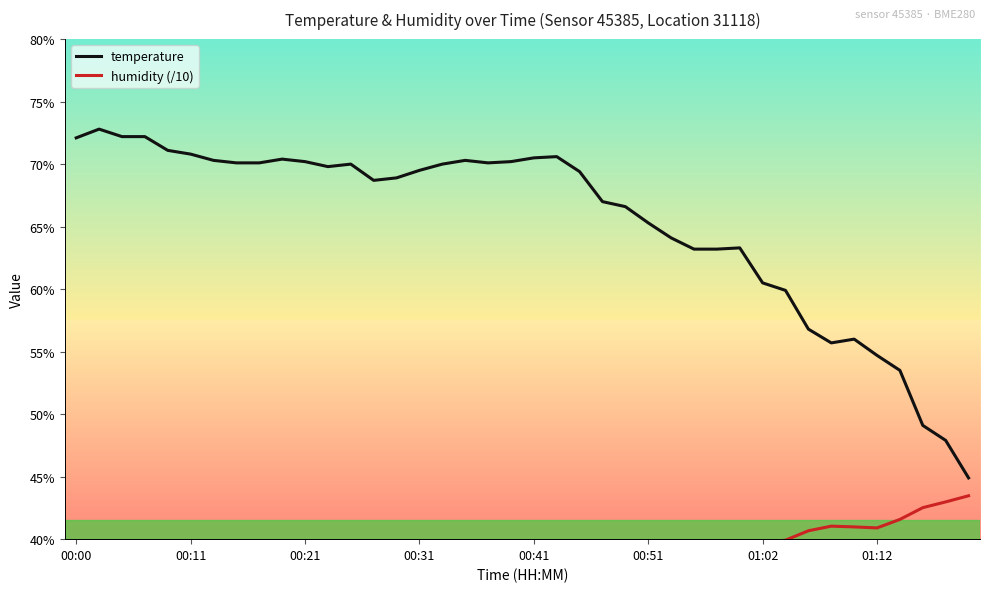

Count the number of categories in the chart.

40